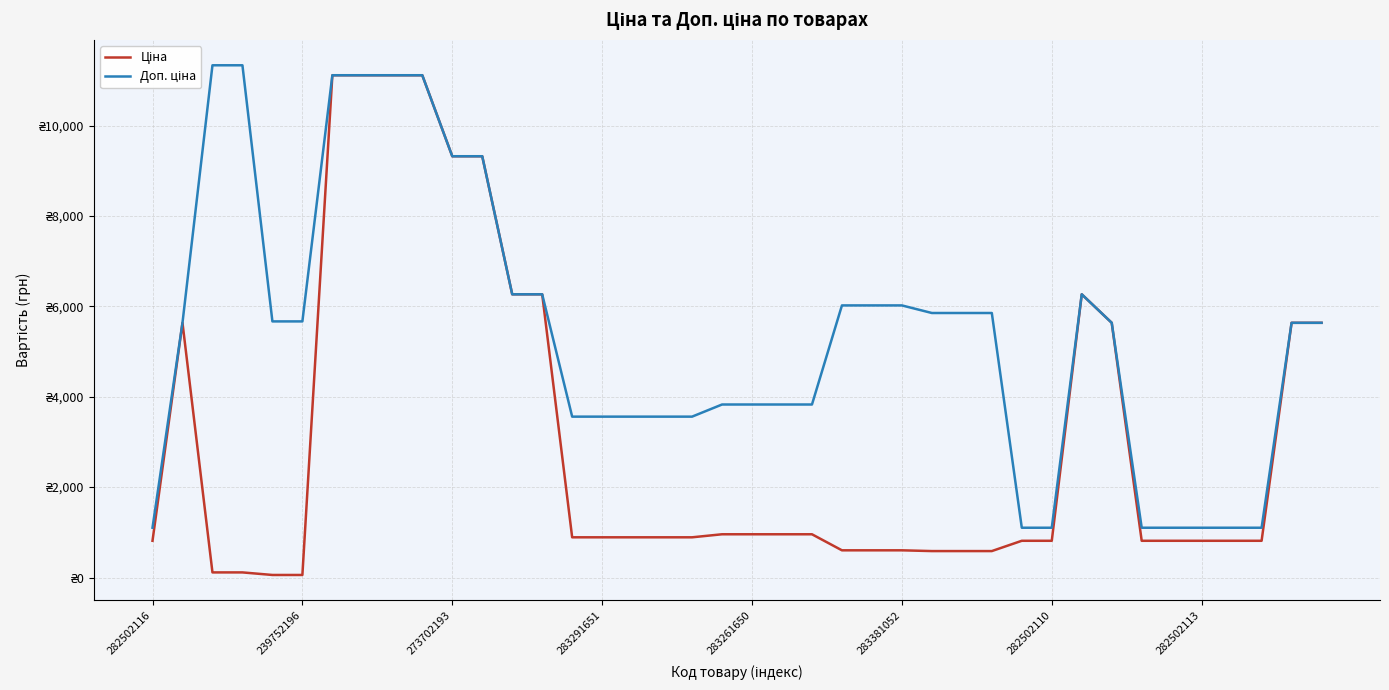

Which series has the largest total across all categories?

Доп. ціна